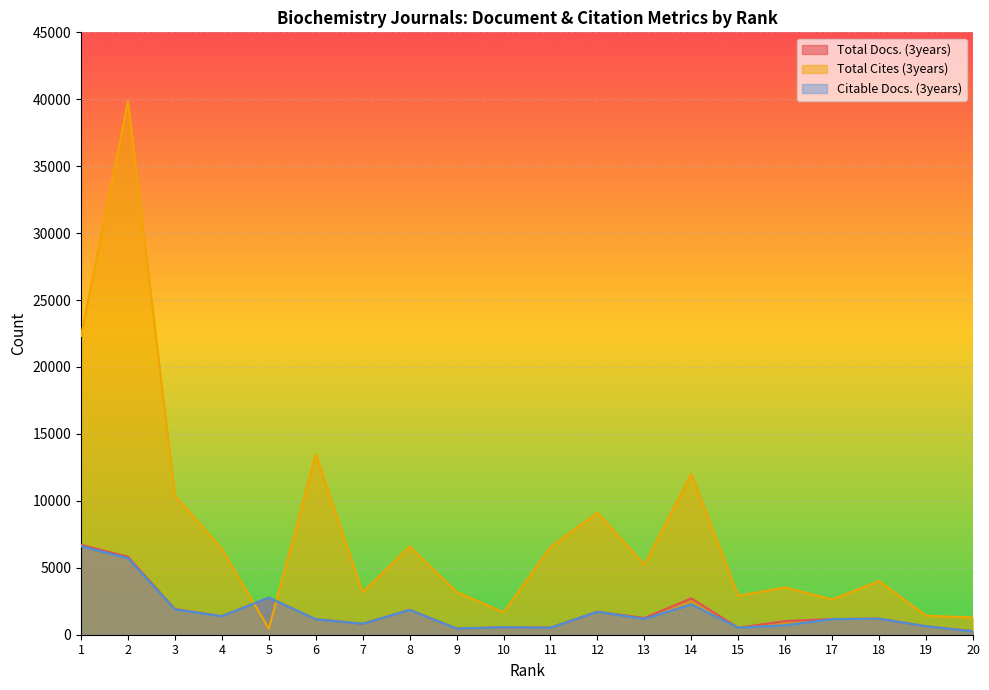

What is the lowest value of the Citable Docs. (3years) series?

245